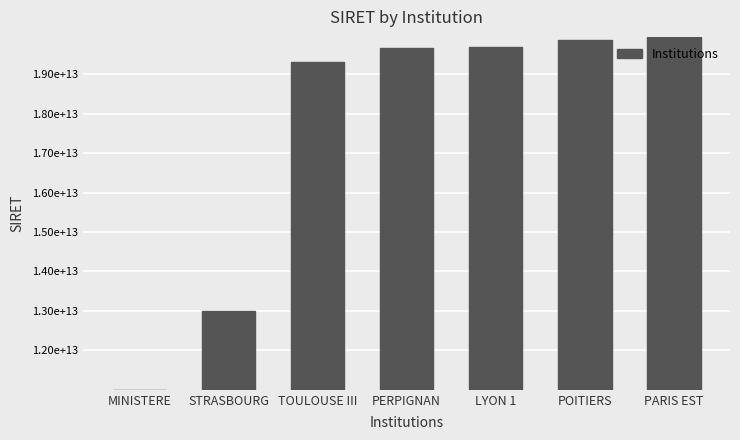

True or false: the data shows 7250854912252 at POITIERS.

False